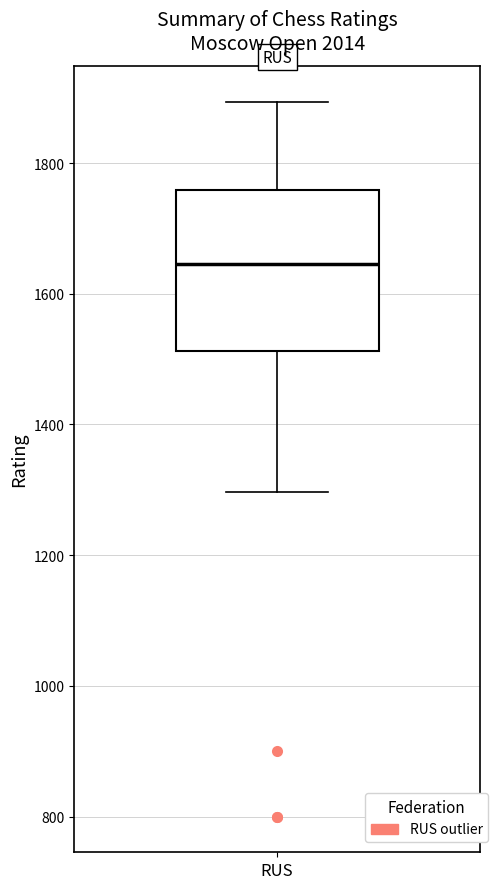

Where does the median line of the box for RUS sit on the y-axis? The values are not printed on the chart, so give them approximately, as read against the axis.

1640